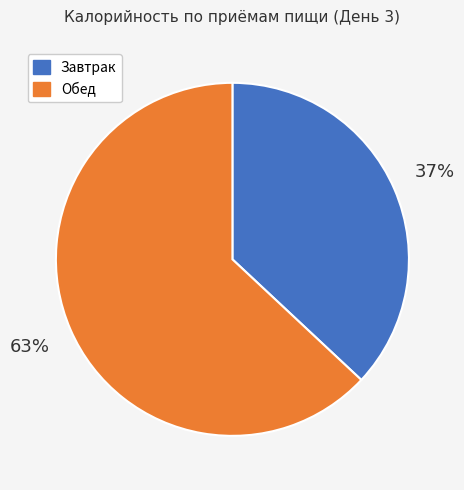

To the nearest percent, what is the average slice percentage?

50%